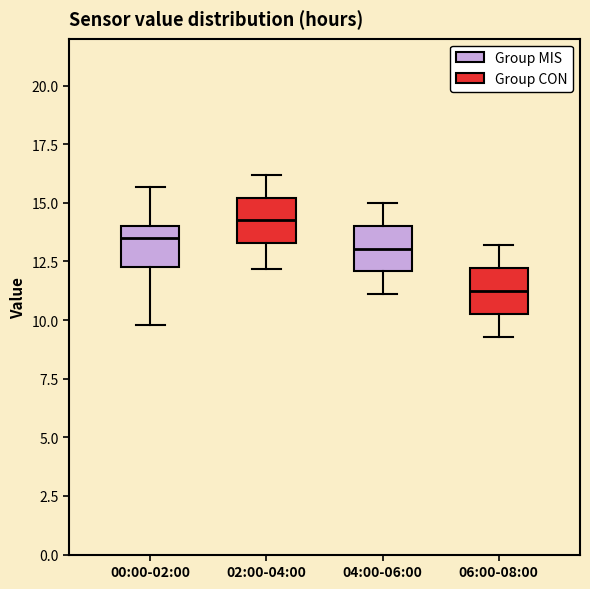

Reading left to right, transcribe this box plot: for each box, give where its median line is, the range the box spans, and where its two whiskers end, as read against the y-axis. The values are not printed on the chart, so give them approximately, as read against the axis.

00:00-02:00: median 13.5, box 12.5 to 14.0, whiskers 10.0 to 15.5
02:00-04:00: median 14.5, box 13.5 to 15.0, whiskers 12.0 to 16.0
04:00-06:00: median 13.0, box 12.0 to 14.0, whiskers 11.0 to 15.0
06:00-08:00: median 11.5, box 10.5 to 12.0, whiskers 9.5 to 13.0